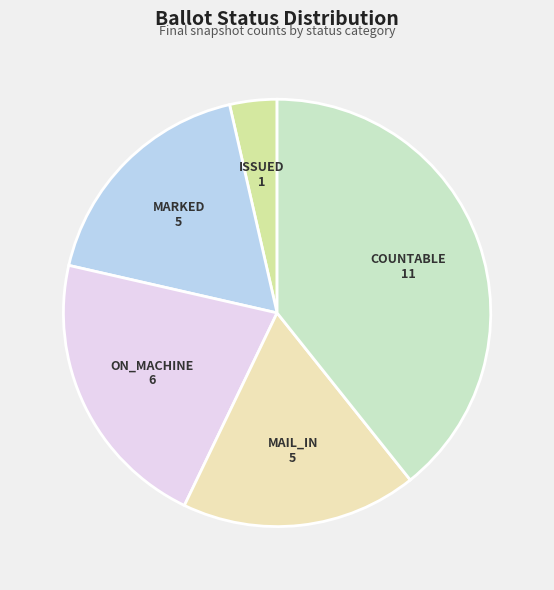

Is it true that ON_MACHINE is 21% of the pie?

True